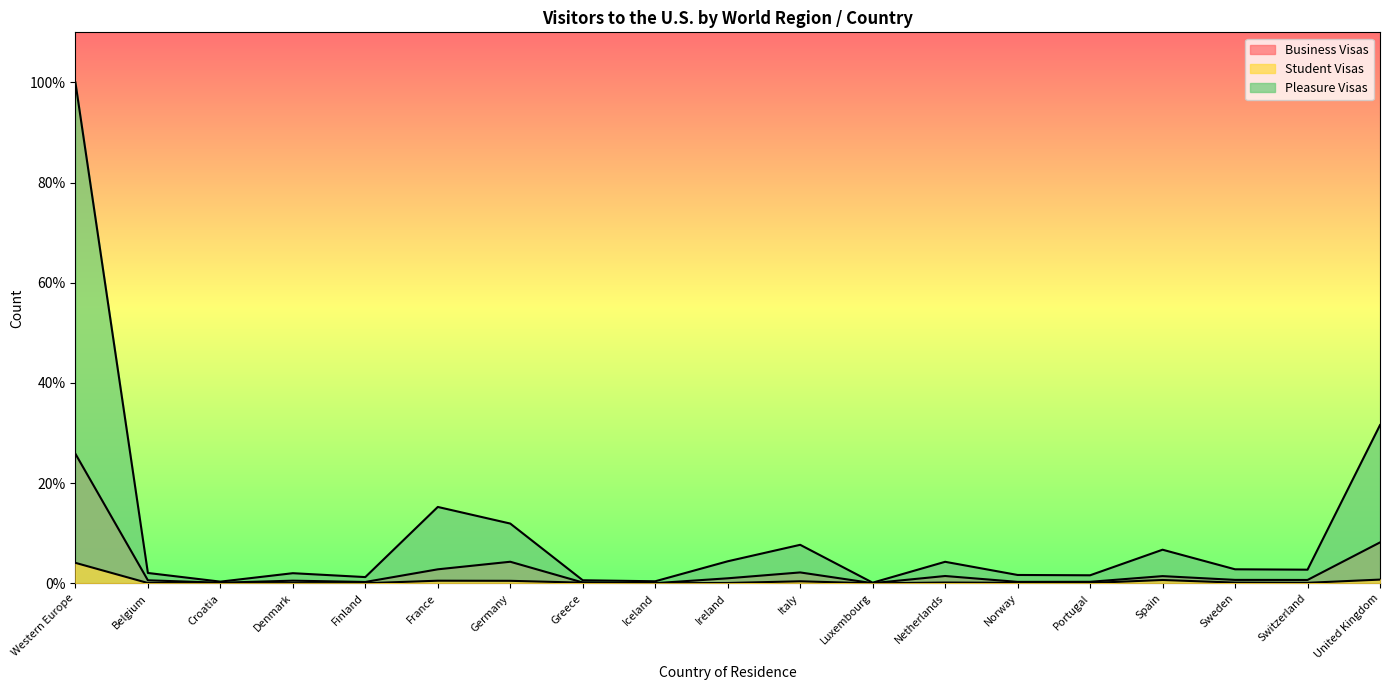

In Business Visas, how many points are higher than both neighbors (excluding endpoints)?

5